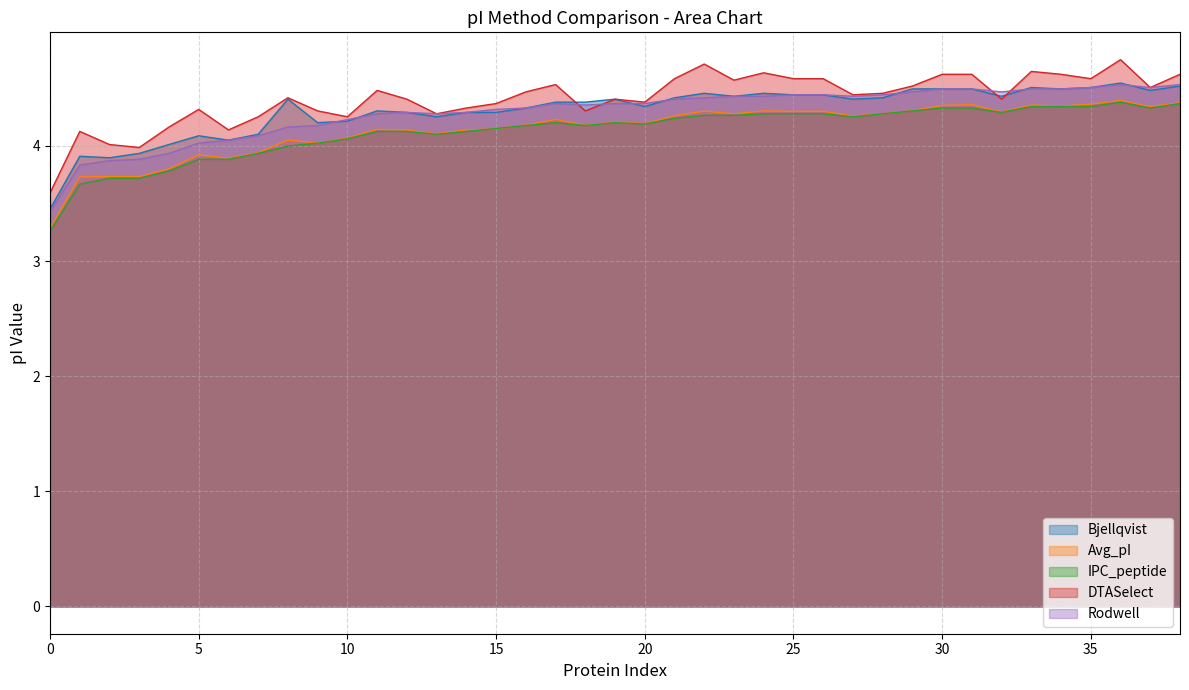

Count the number of data series in this chart.

5